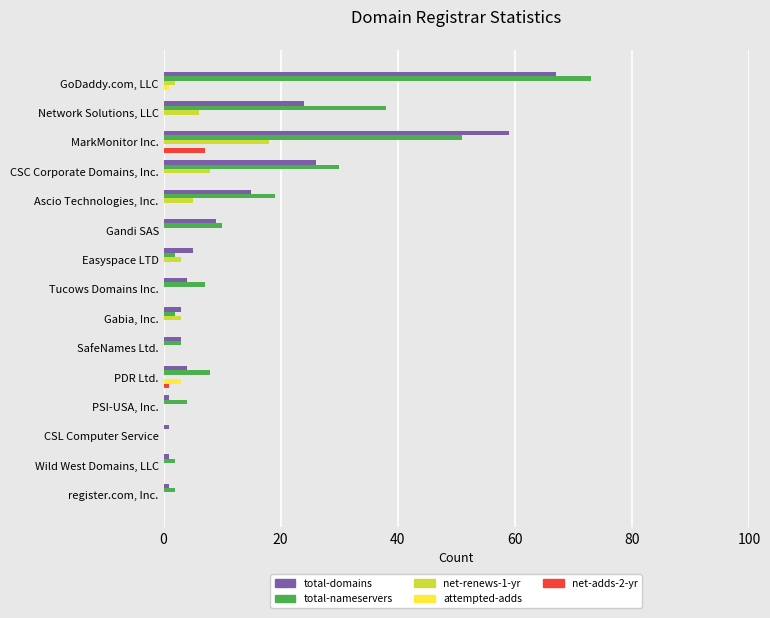

Between CSC Corporate Domains, Inc. and register.com, Inc., which series saw the biggest shift?

total-nameservers